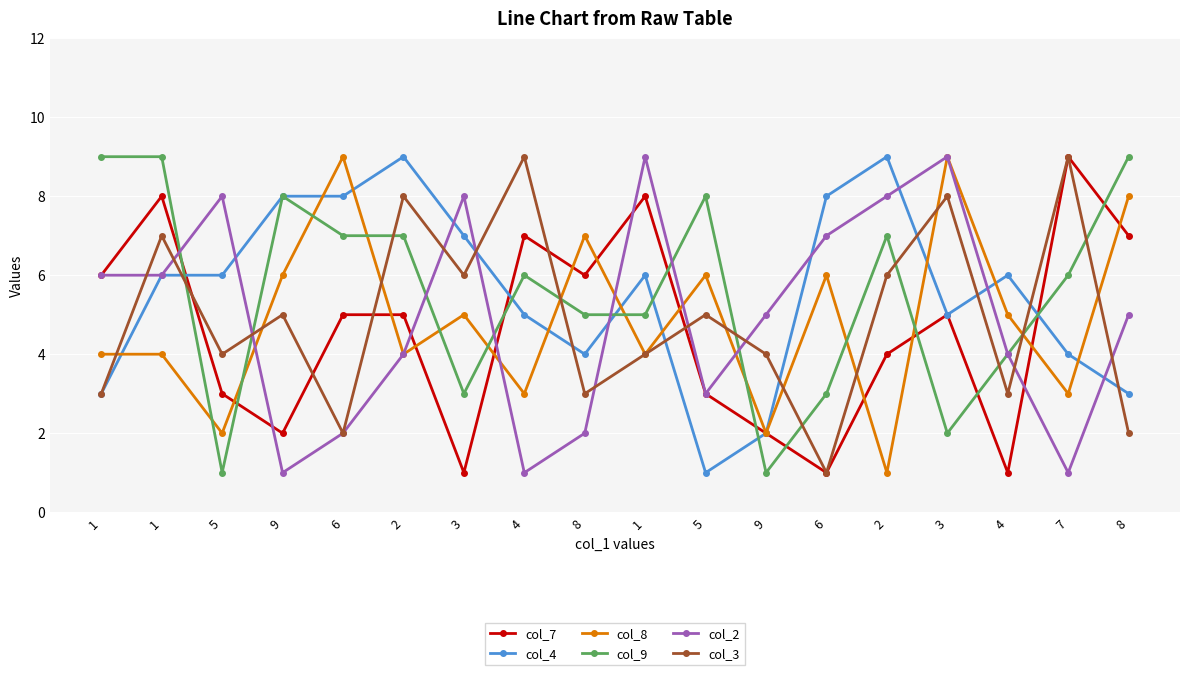

How many interior local valleys does the col_8 series have?

7